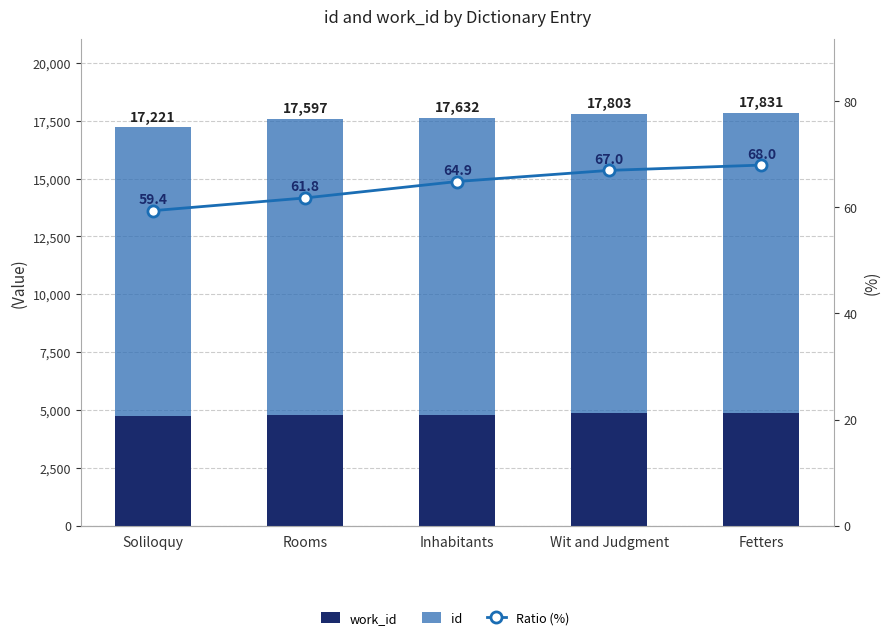

What is the smallest value displayed?

59.4